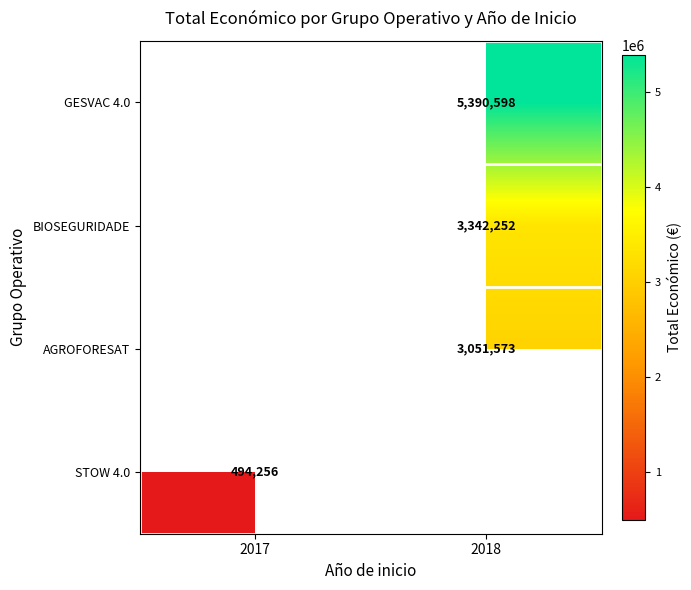

The GESVAC 4.0 series shows 5390598 at 2018. True or false?

True